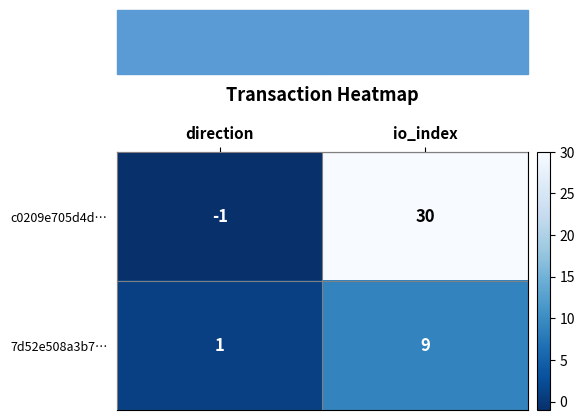

True or false: c0209e705d4d… has a value of -1 at direction.

True